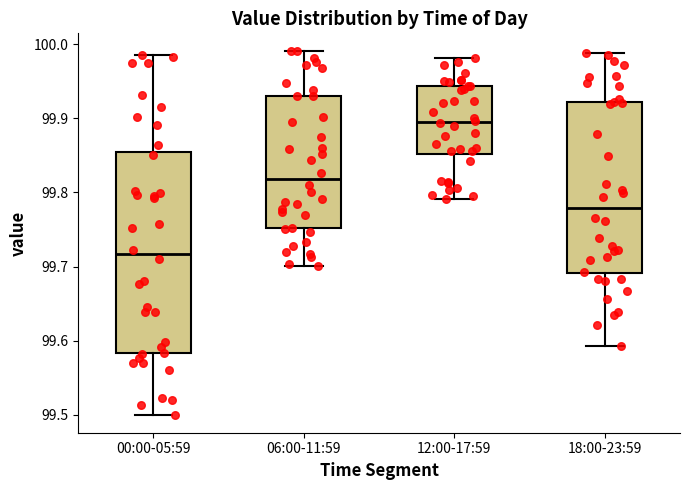

Which box has the highest median line?

12:00-17:59